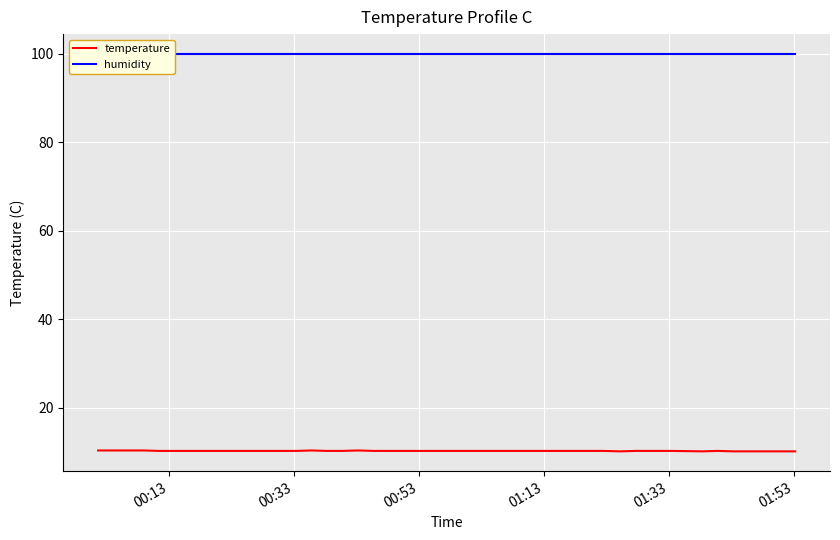

How many temperature values are between 10 and 11?

40